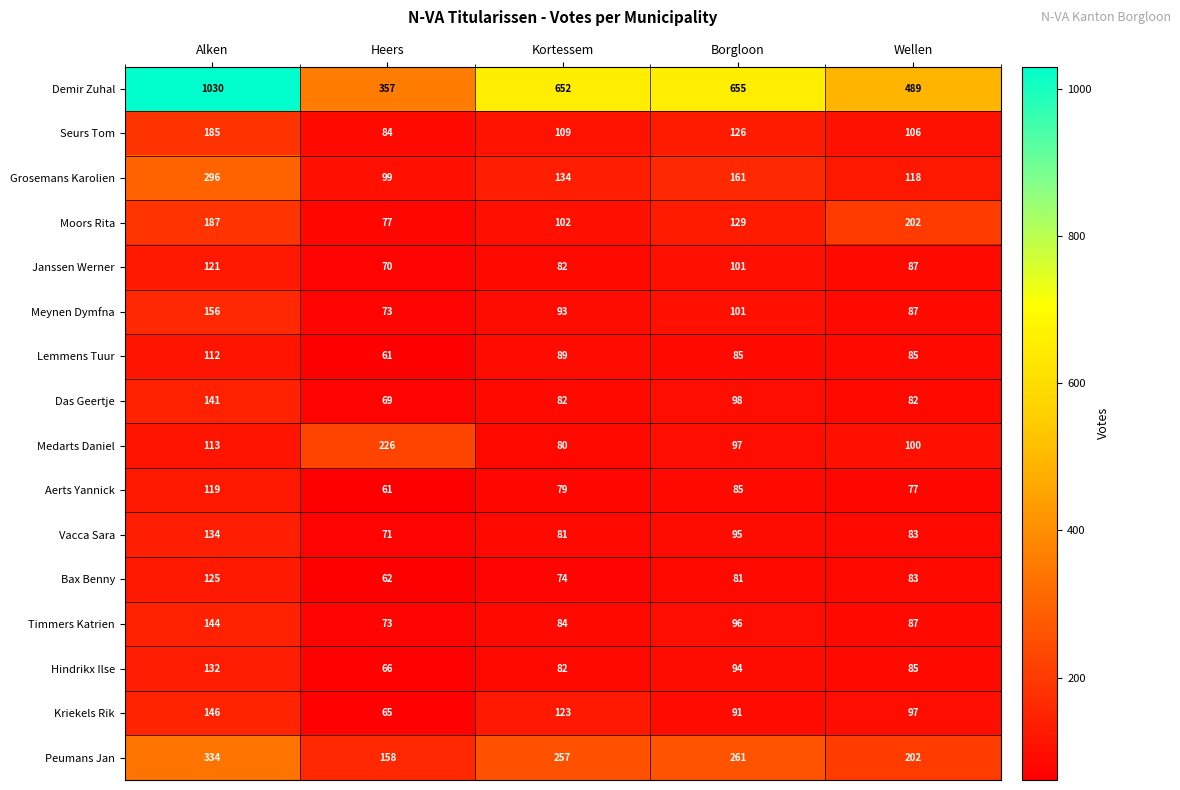

How many distinct data groups are displayed?

16